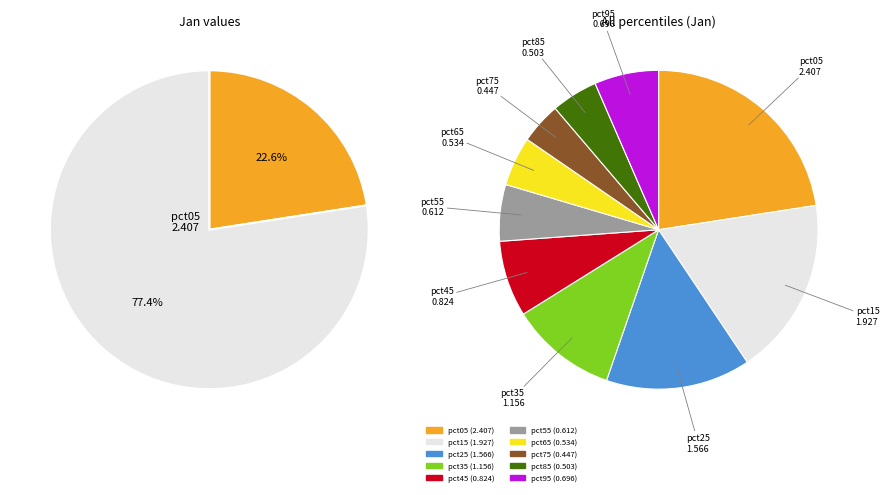

Count the number of slices in the pie.

10